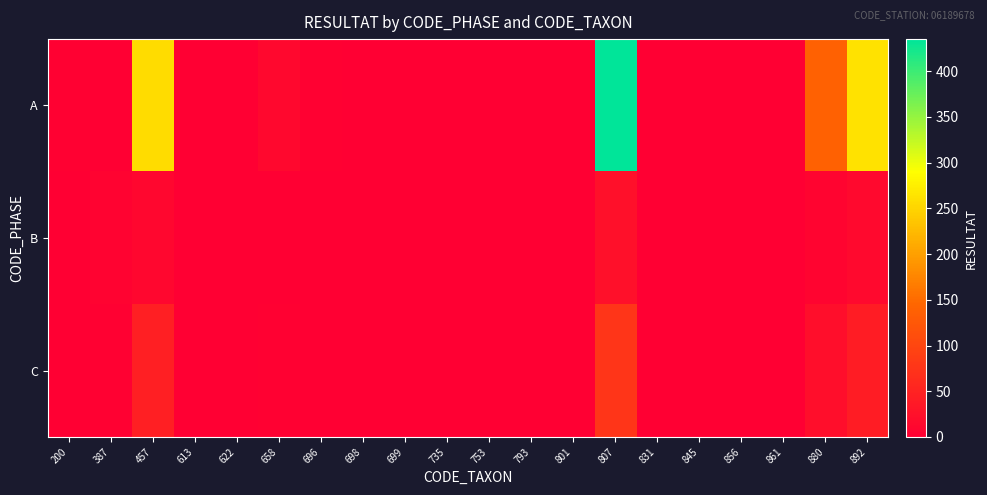

Rank the series at 696 from highest to lowest value.

A, C, B